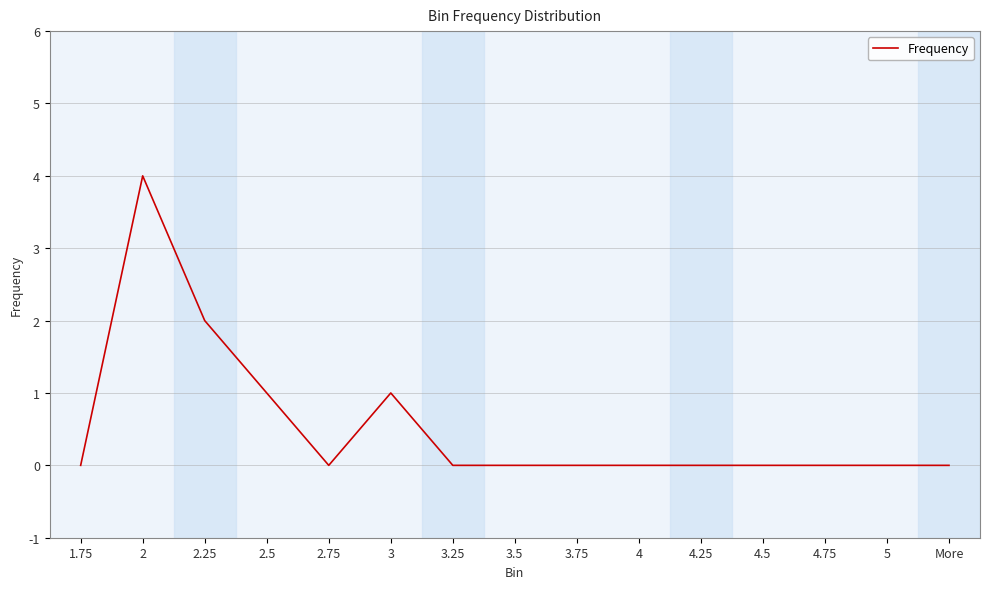

Does the chart display data point markers on the line(s)?

No